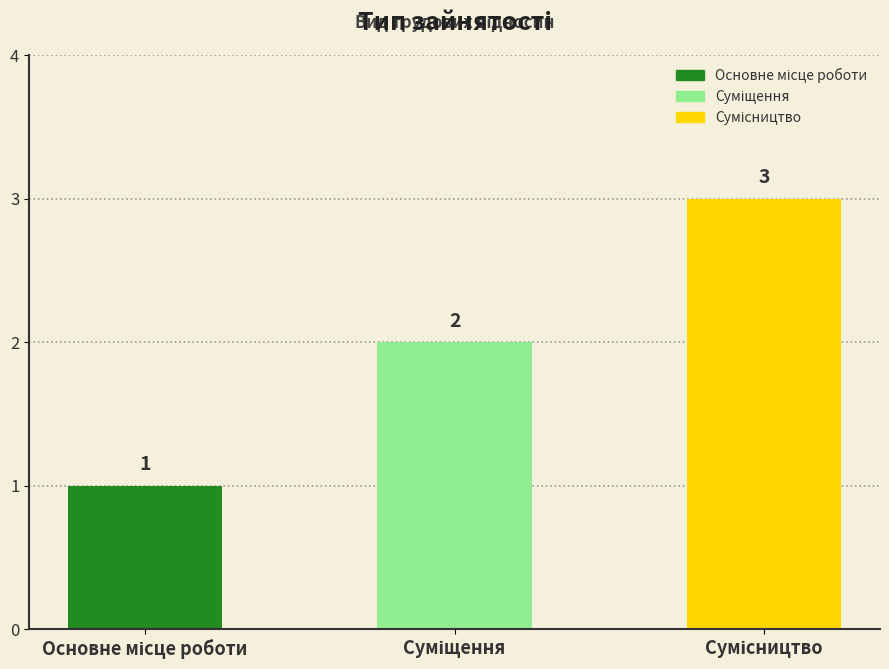

Count the values in the range 1 to 3.

3